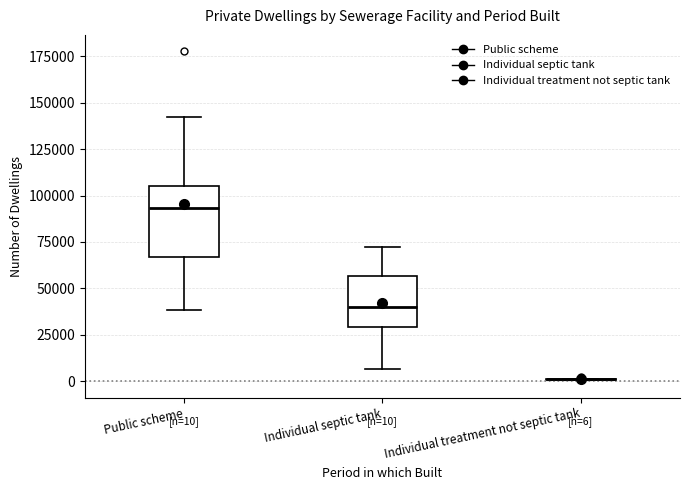

Which box is the tallest, from its lower edge to its upper edge?

Public scheme